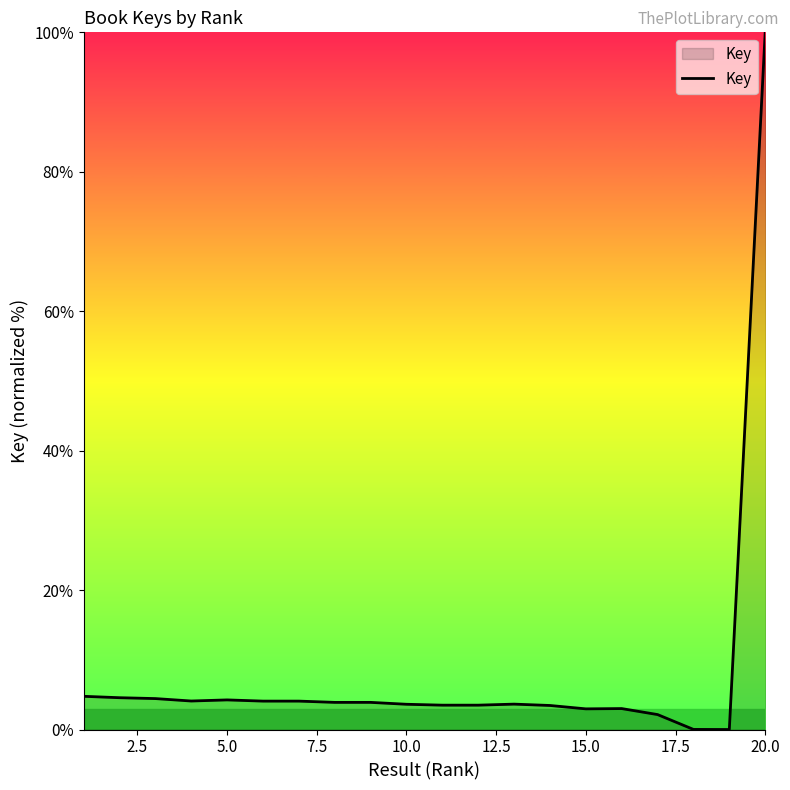

What is the difference between the maximum and minimum values?

100.0